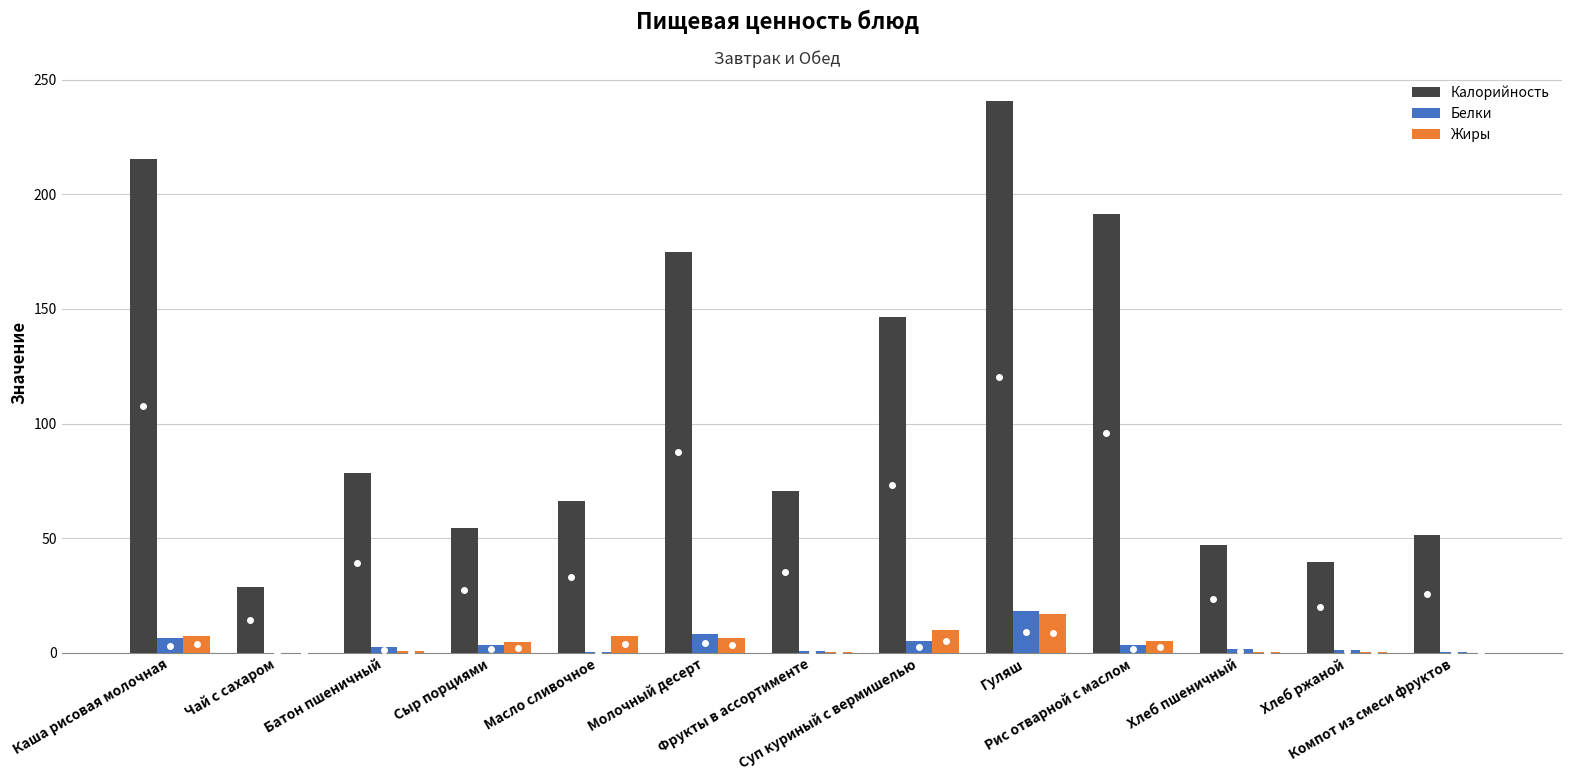

At which category is the sum across all series the highest?

Гуляш